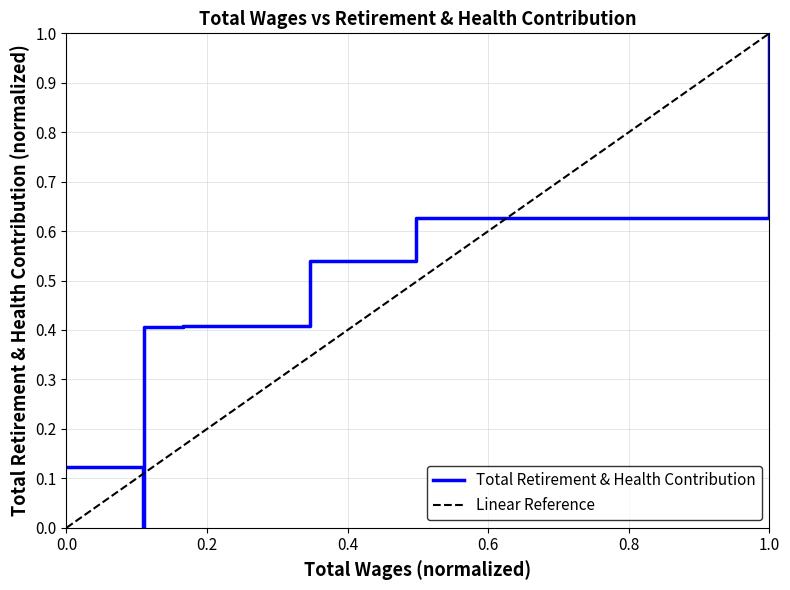

How many categories are shown in the chart?

7